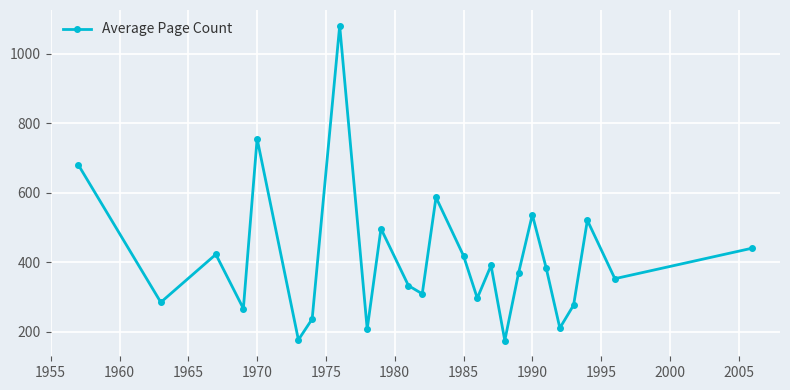

How many points are higher than both their immediate neighbors (excluding endpoints)?

8